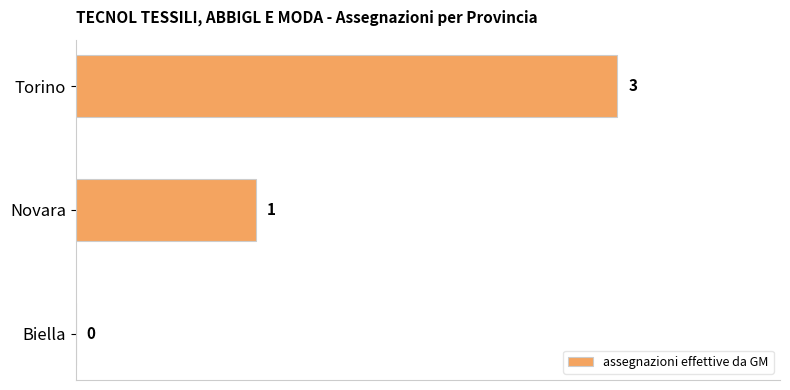

Are the bars horizontal?

Yes